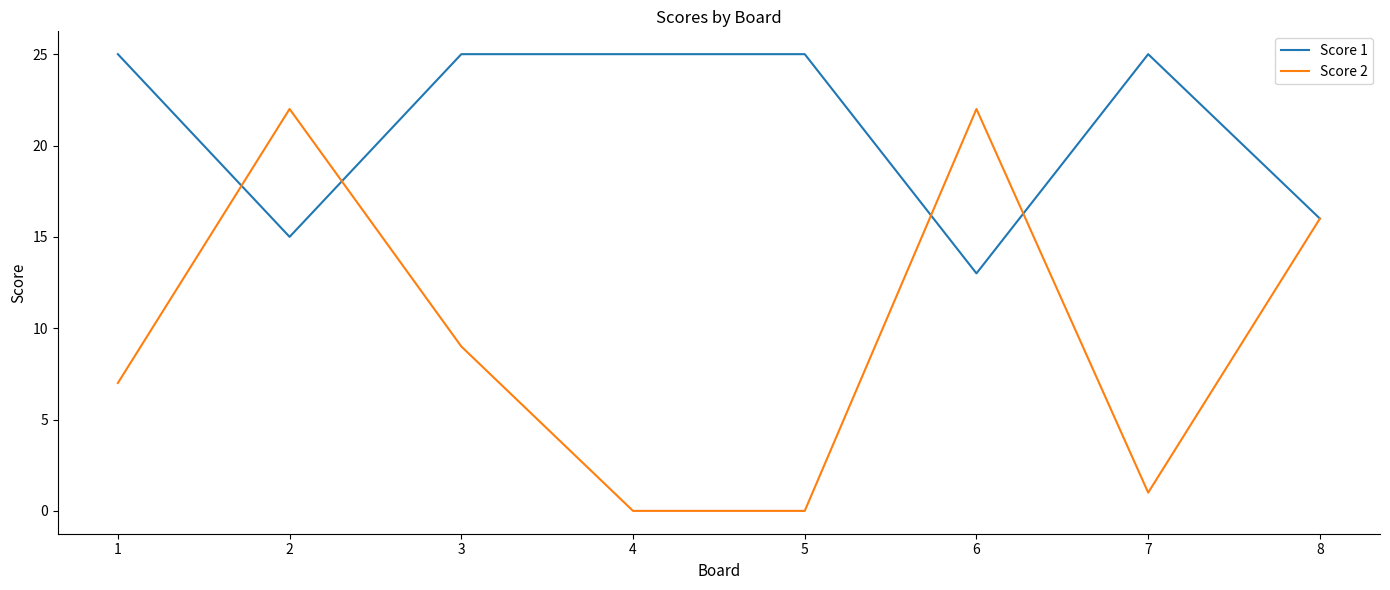

How many lines are shown in the chart?

2